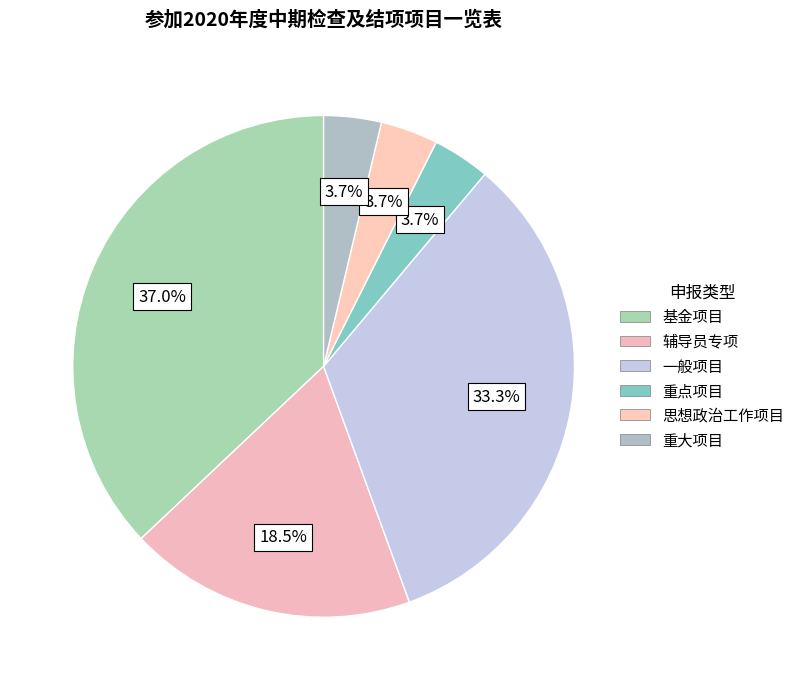

Does 重点项目 account for over 50% of the chart?

No